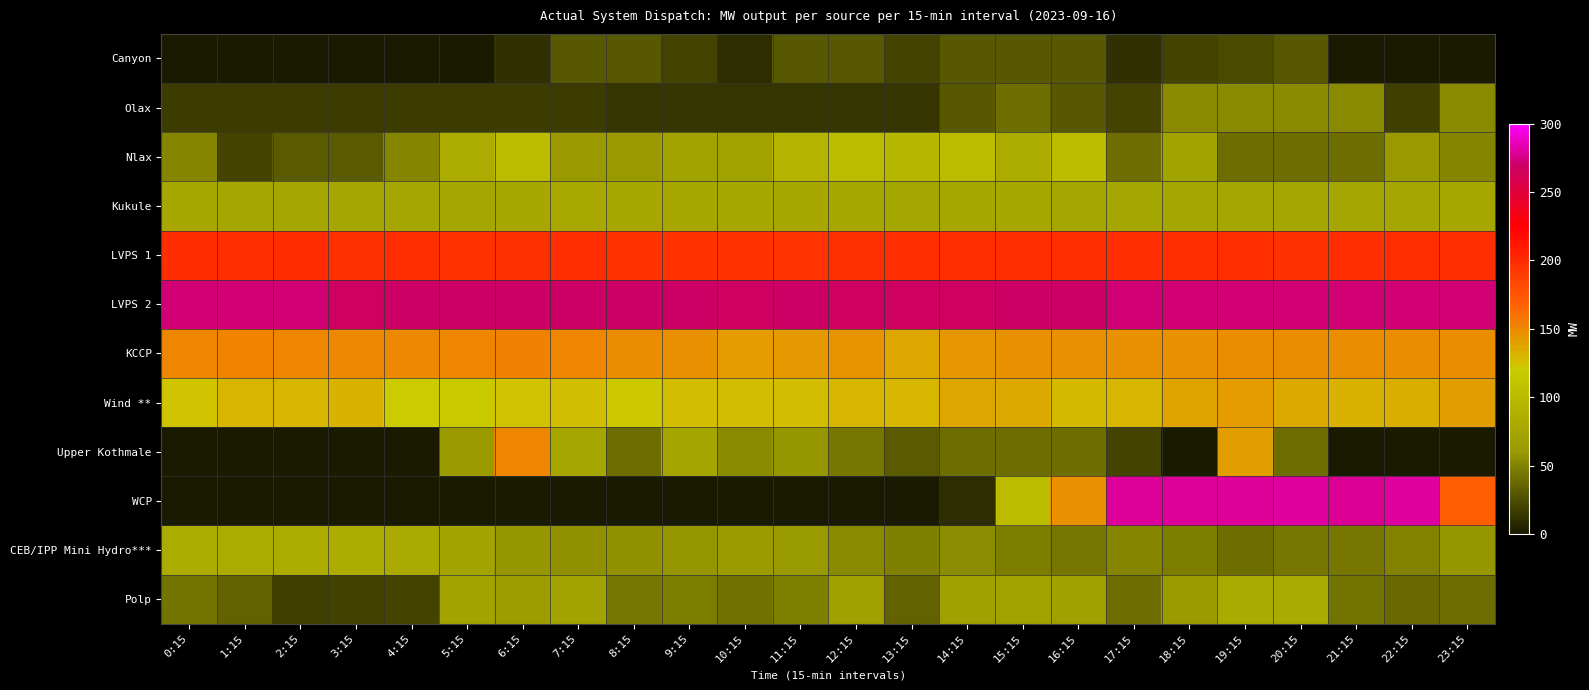

What is the spread (max minus min) of values at 23:15?

272